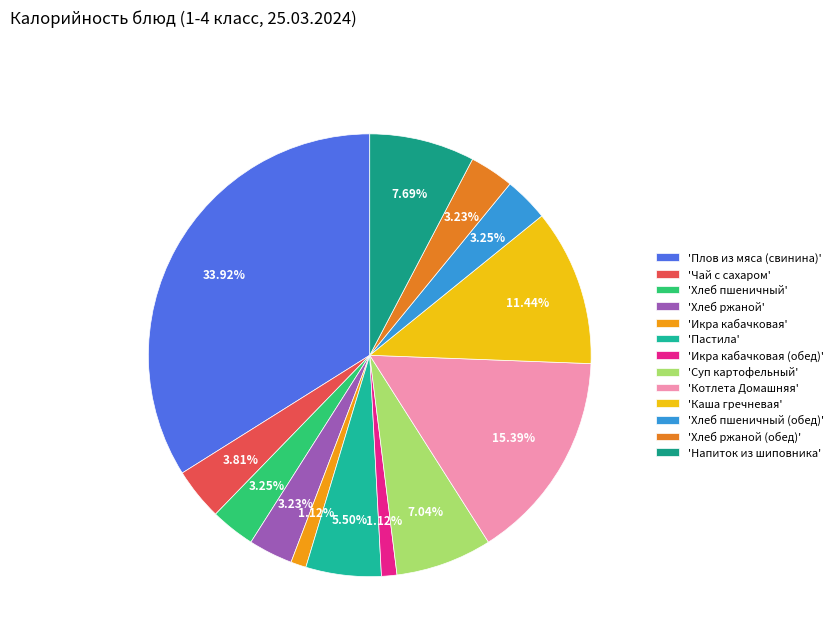

Count the number of slices in the pie.

13